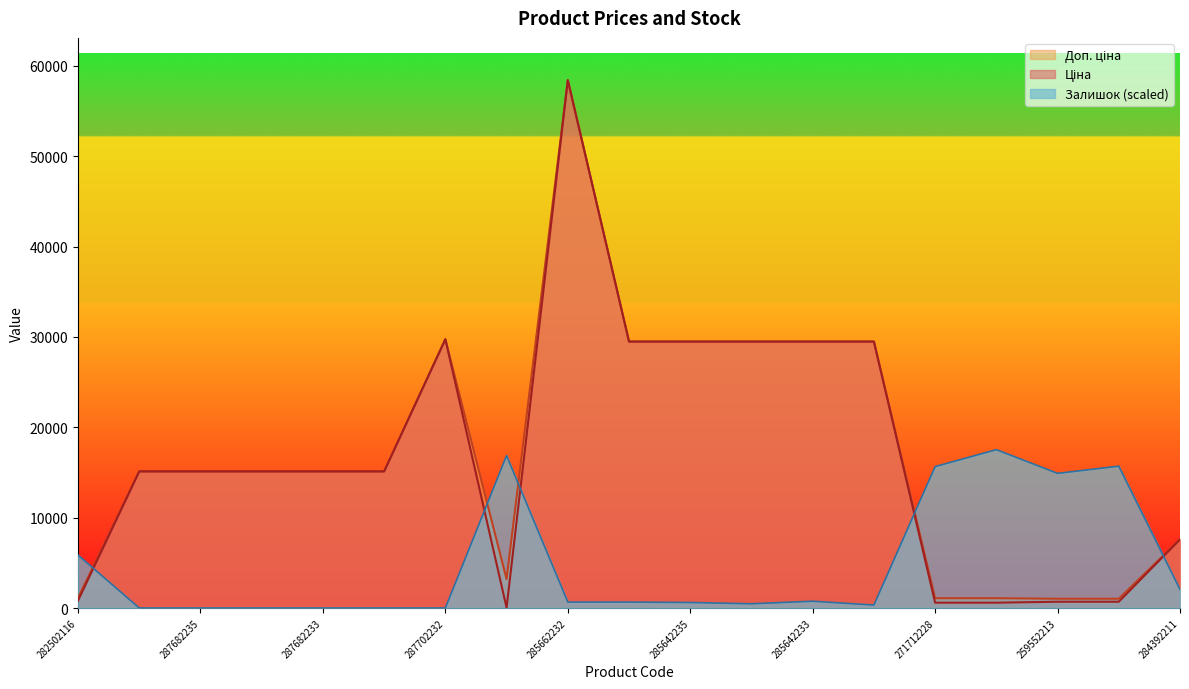

What is the maximum value shown in the chart?

58426.5